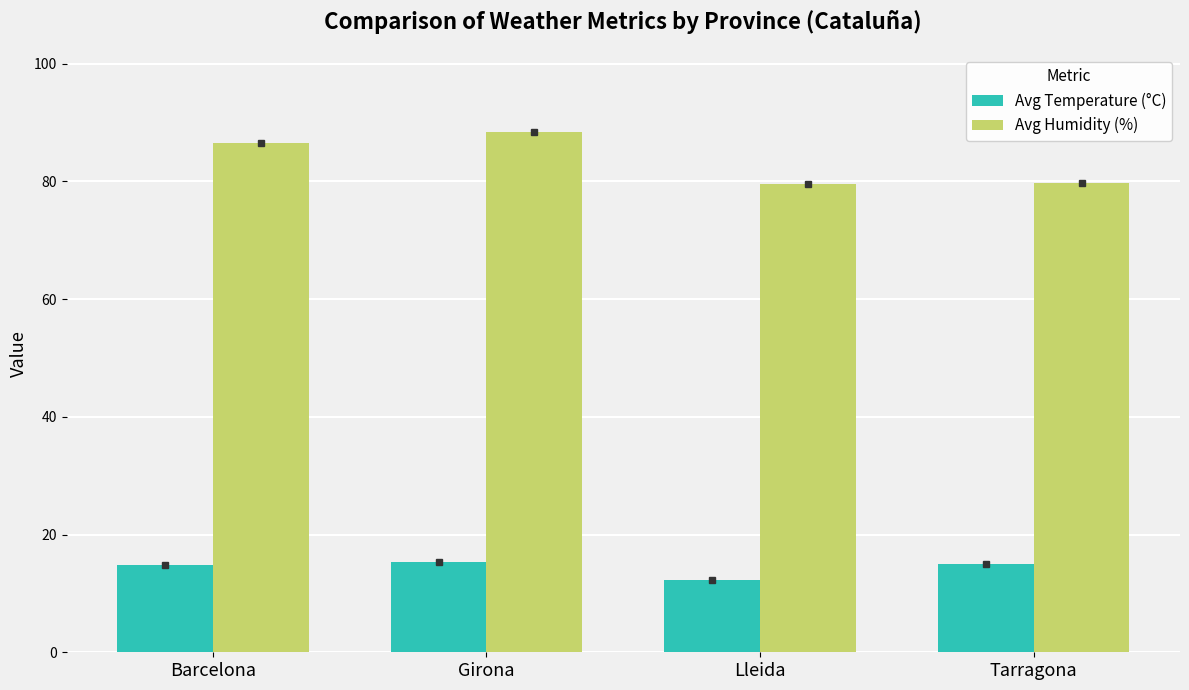

Which series has the largest total across all categories?

Avg Humidity (%)